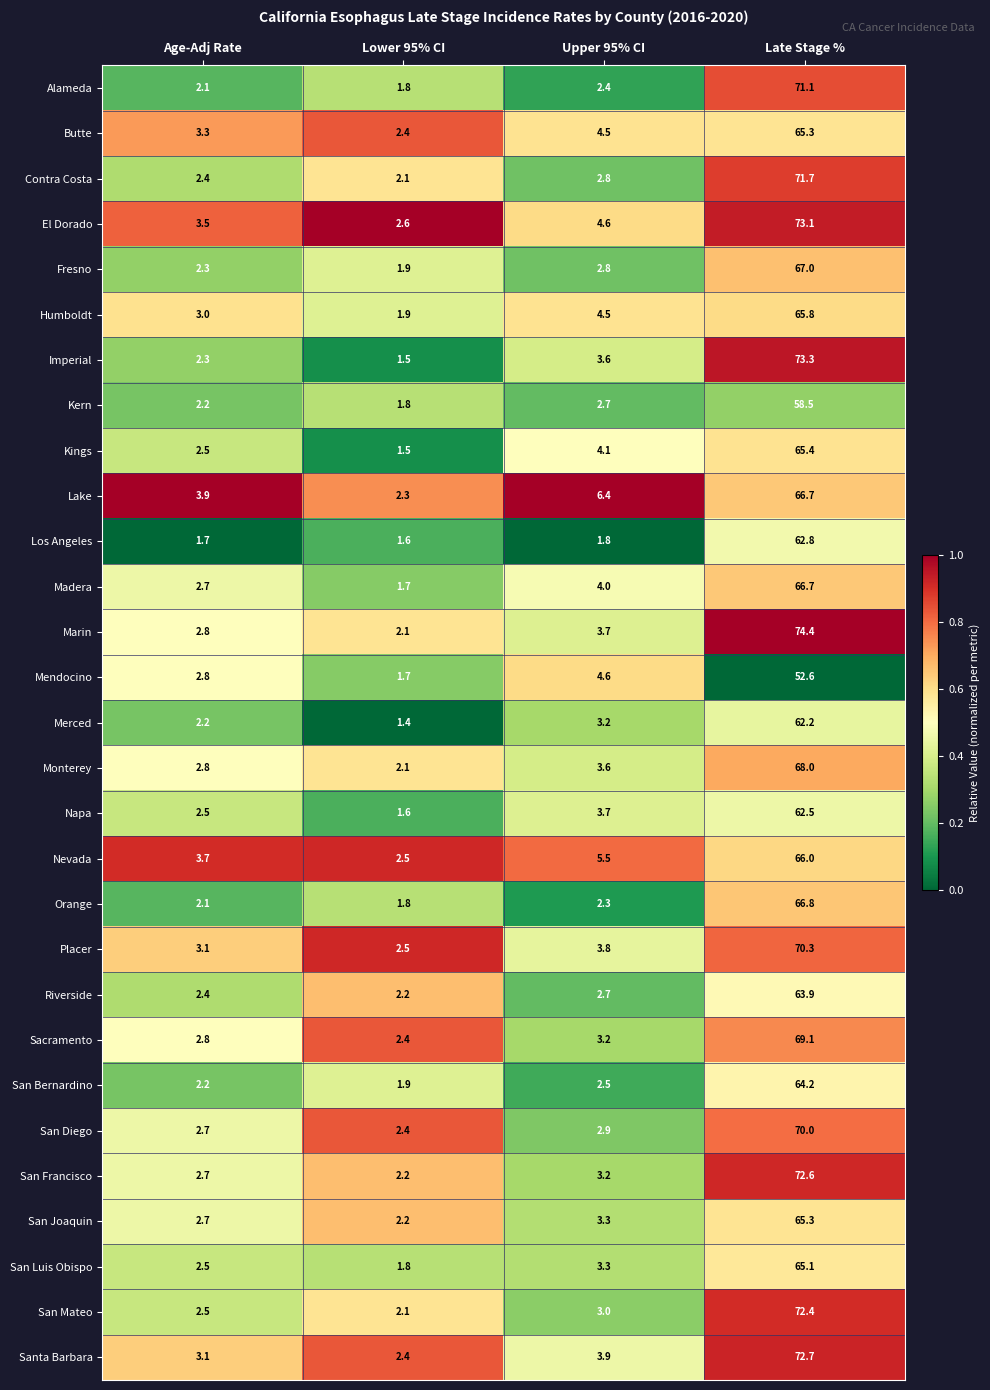

At which category is the sum across all series the highest?

Late Stage %